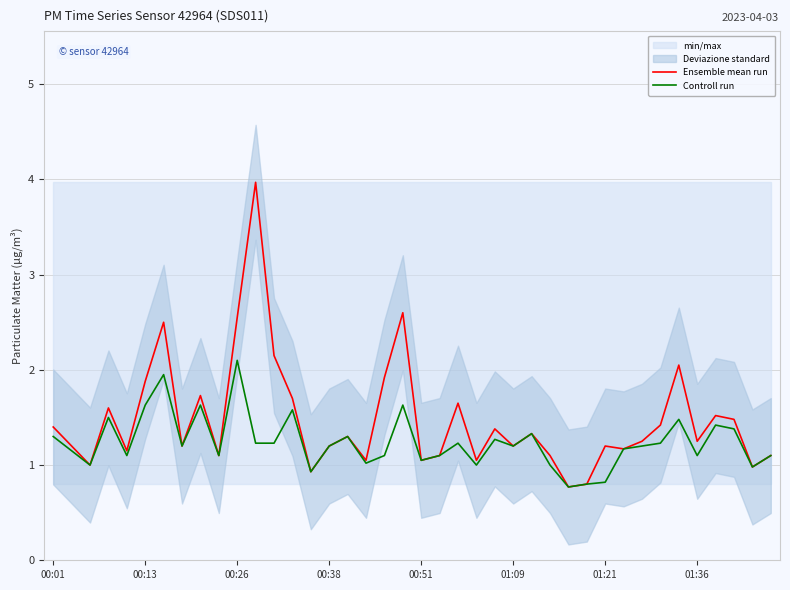

Is it true that Controll run equals 1.5 at 01:36?

False